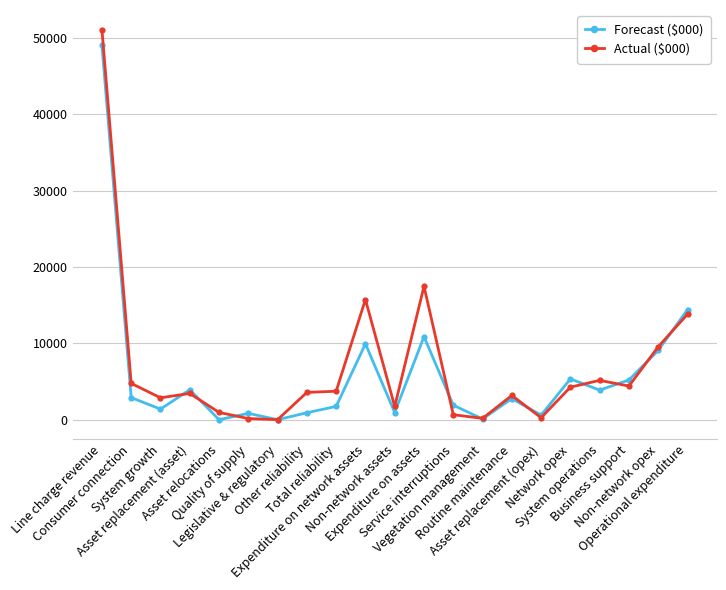

Is the value of Actual ($000) at Routine maintenance greater than the value of Forecast ($000) at Asset replacement (opex)?

Yes